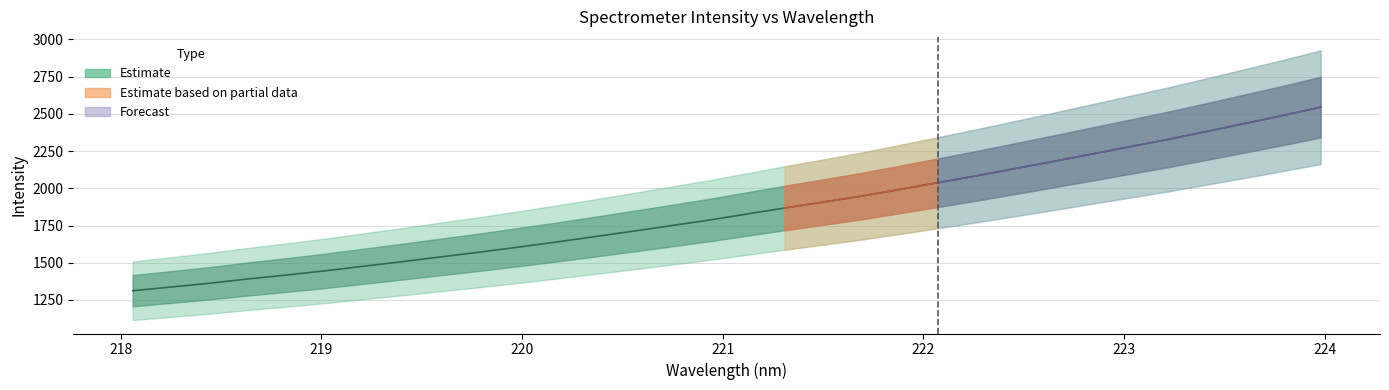

How many lines are shown in the chart?

1